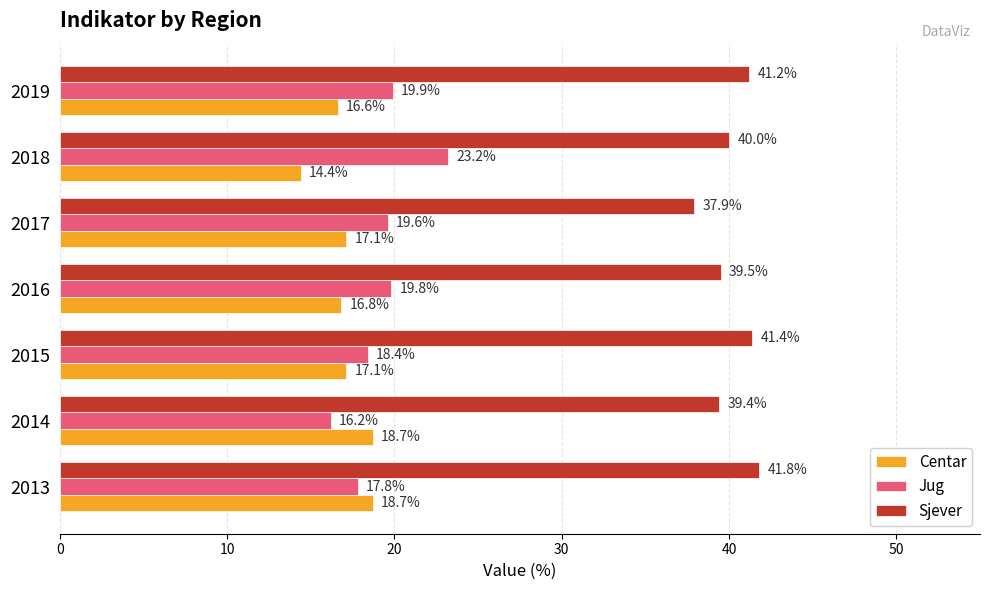

Which series has the largest total across all categories?

Sjever